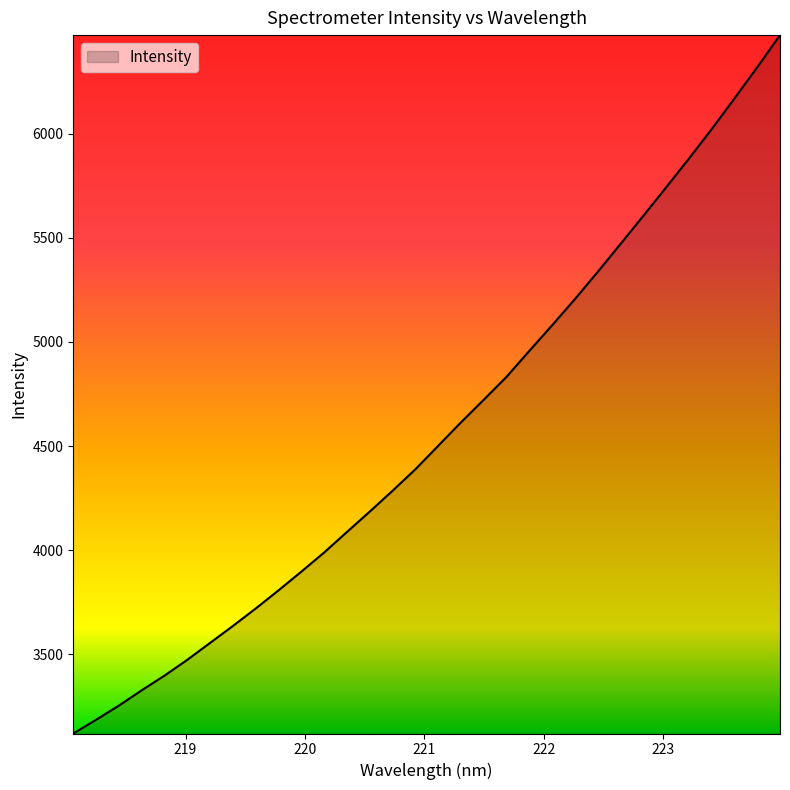

What is the maximum value shown in the chart?

6474.6